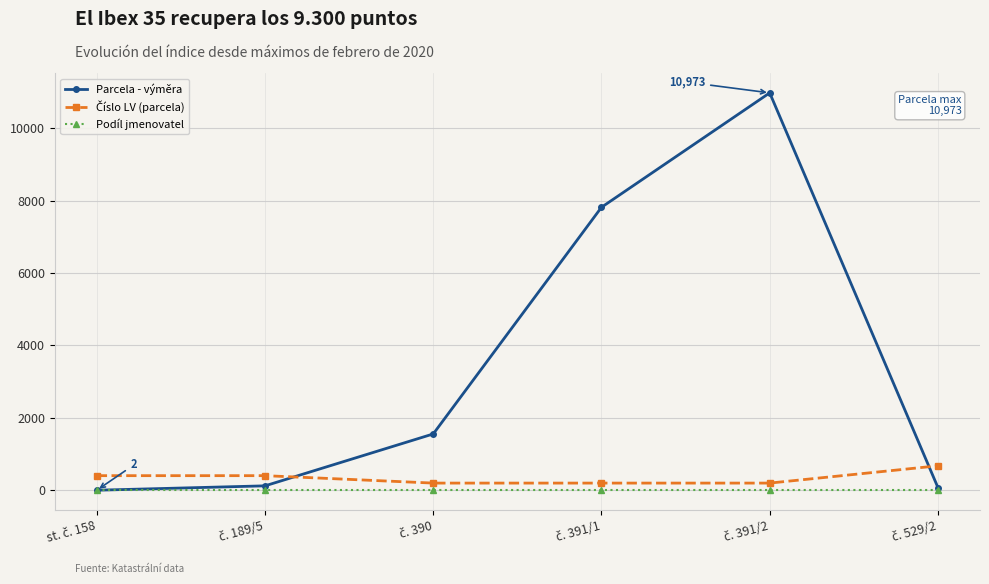

What is the maximum value shown in the chart?

10973